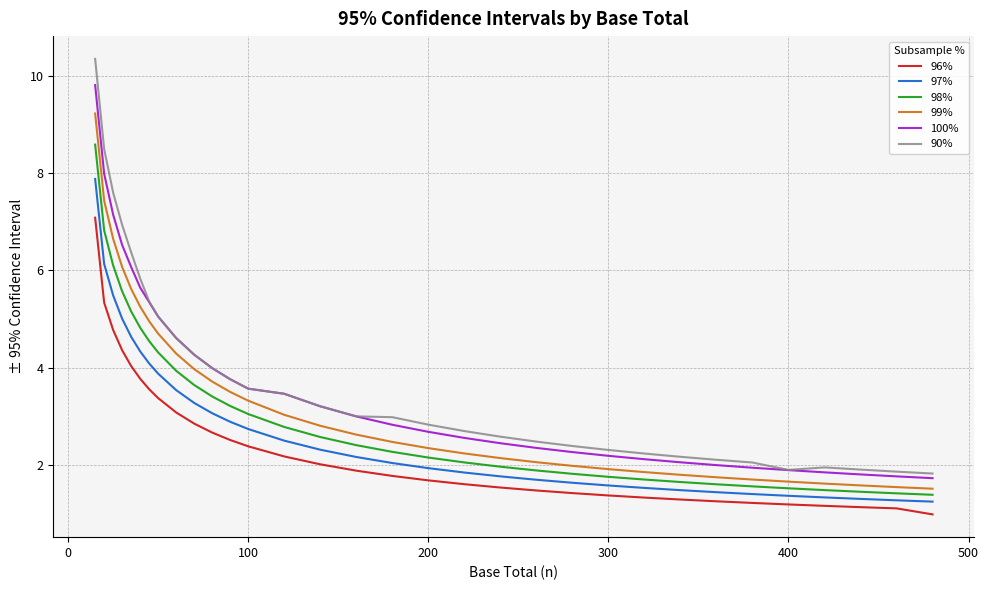

What are all the series names shown in the legend?

96%, 97%, 98%, 99%, 100%, 90%